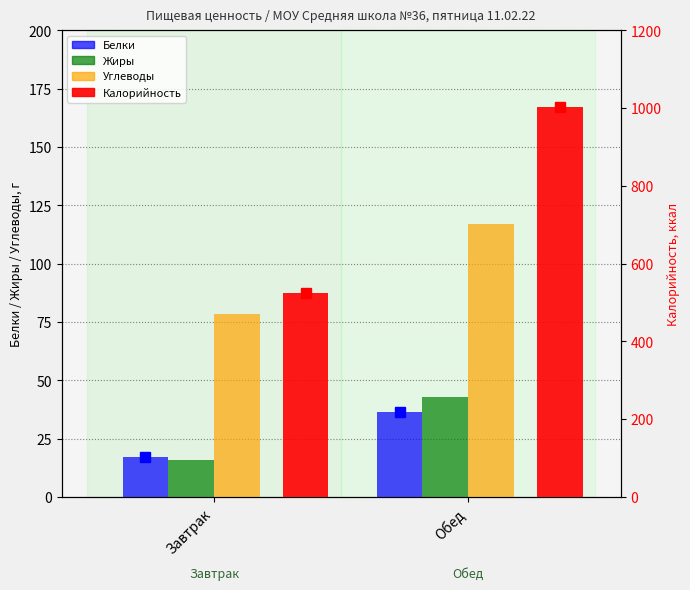

At which category does the chart reach its minimum across all series?

Завтрак